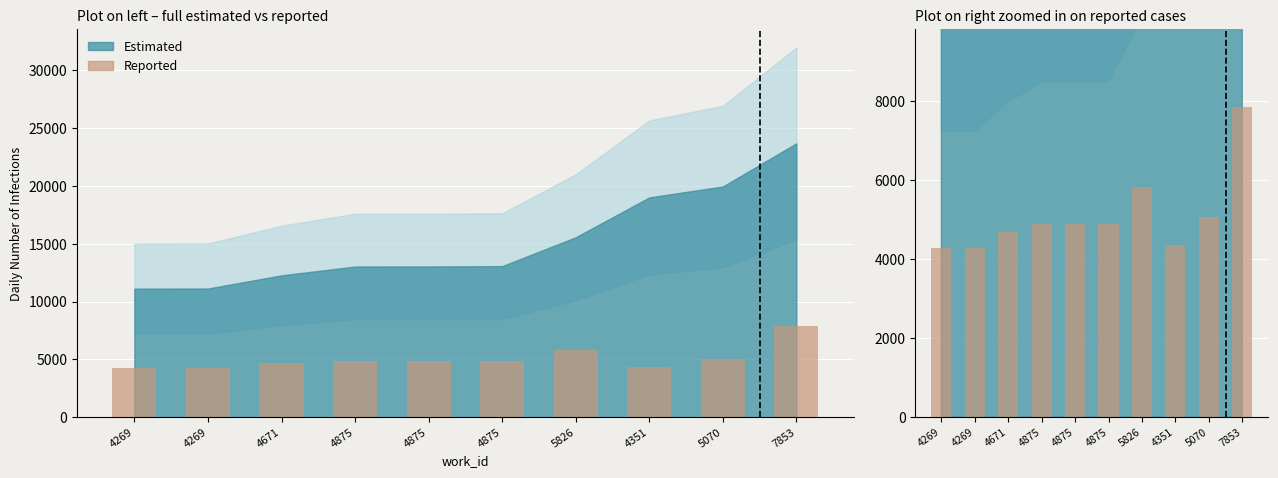

The value at 4351 is 4351. True or false?

True